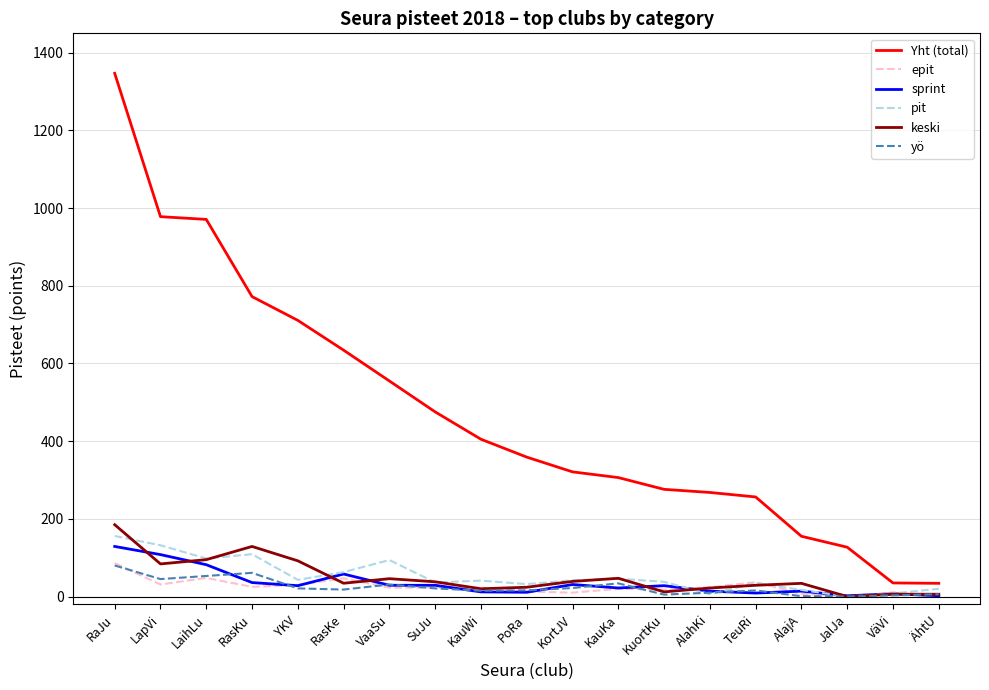

Between YKV and KauWi, which series saw the biggest shift?

Yht (total)